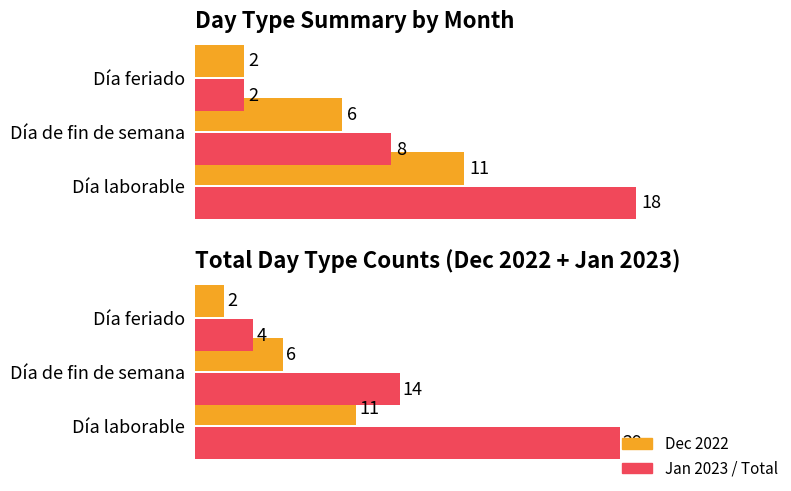

What is the approximate value of Jan 2023 at Día feriado?

2